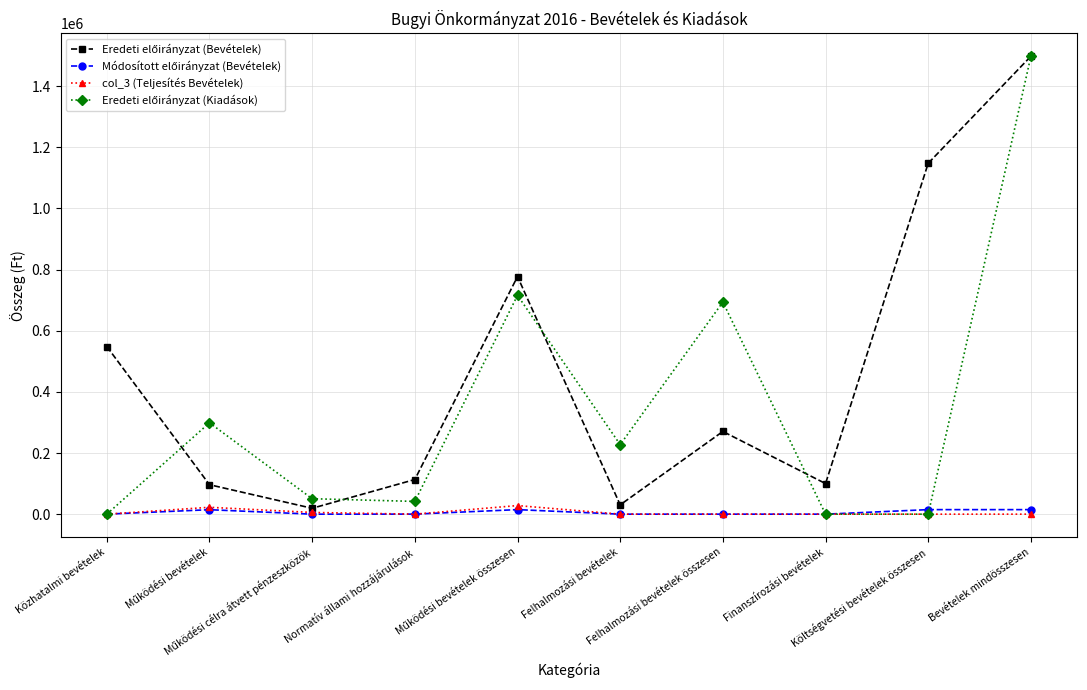

Count the number of data series in this chart.

4